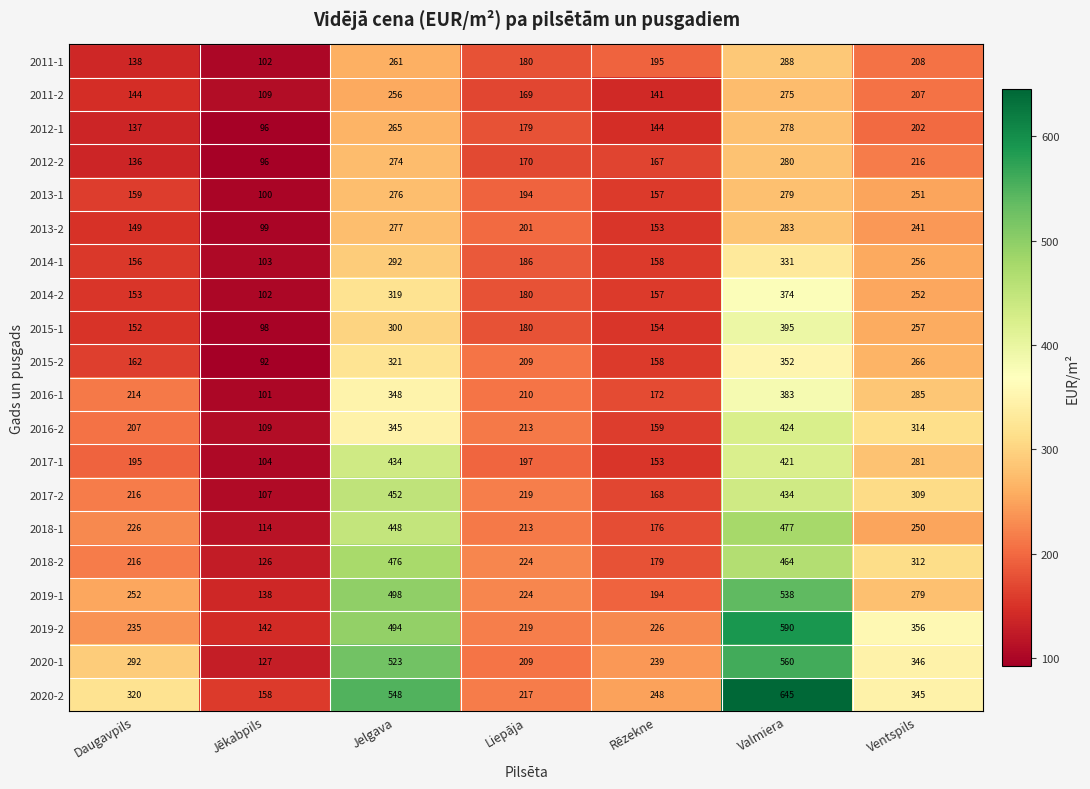

The value of 2013-1 at Daugavpils is 159. True or false?

True